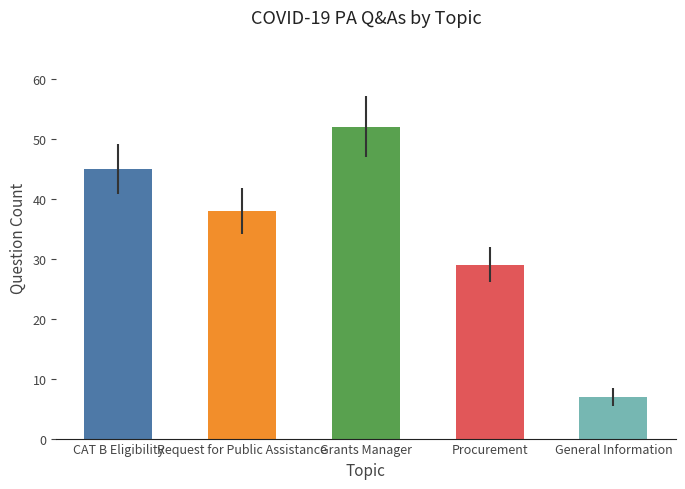

Read the value at Request for Public Assistance, to the nearest 5.

40